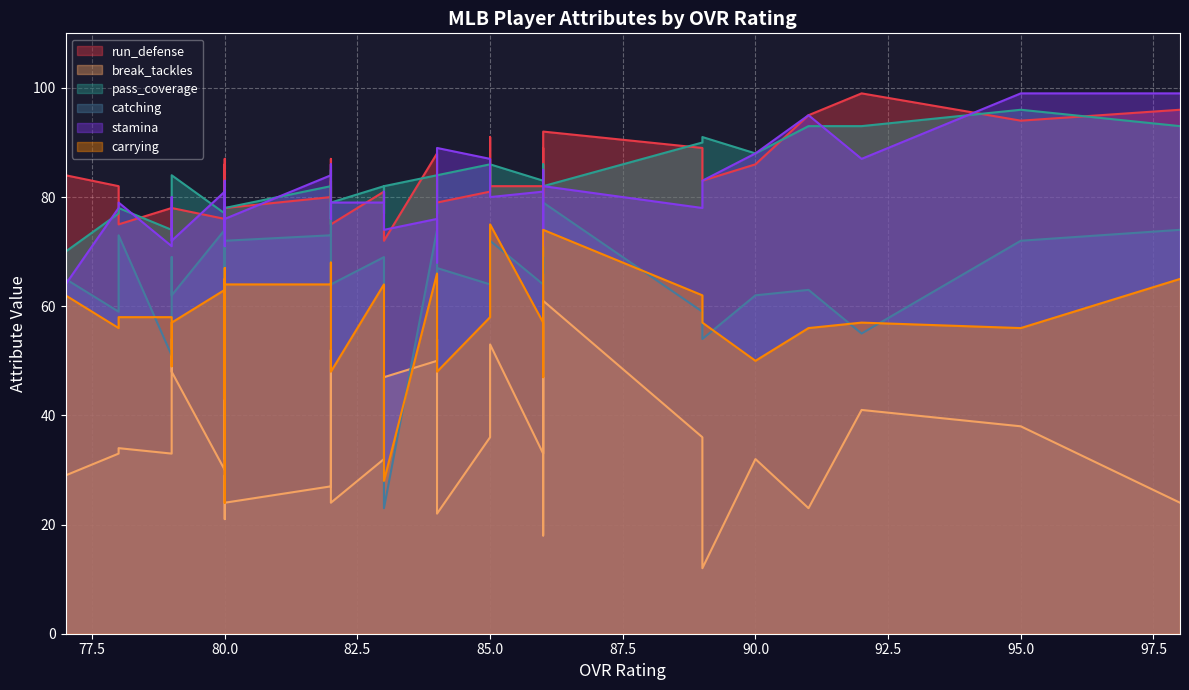

Which series ends up on top after the final intersection of pass_coverage and catching?

pass_coverage